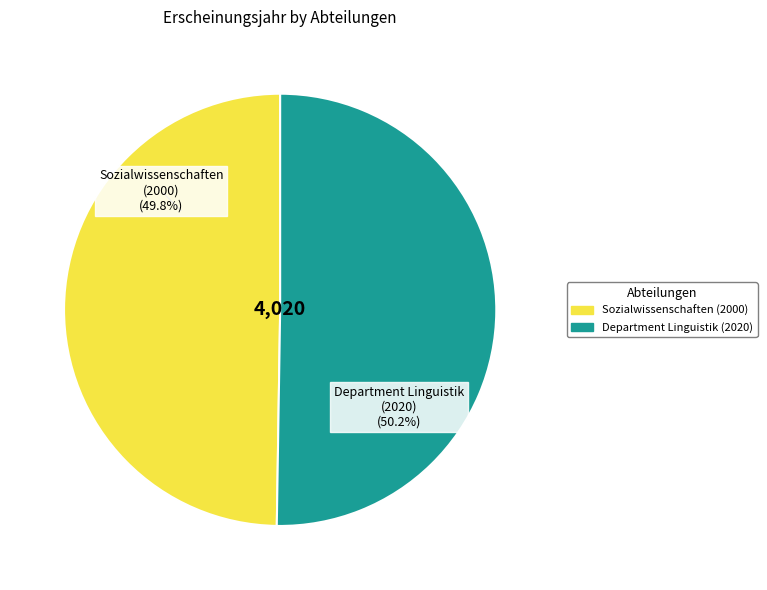

True or false: Sozialwissenschaften (2000) accounts for 62% of the total.

False